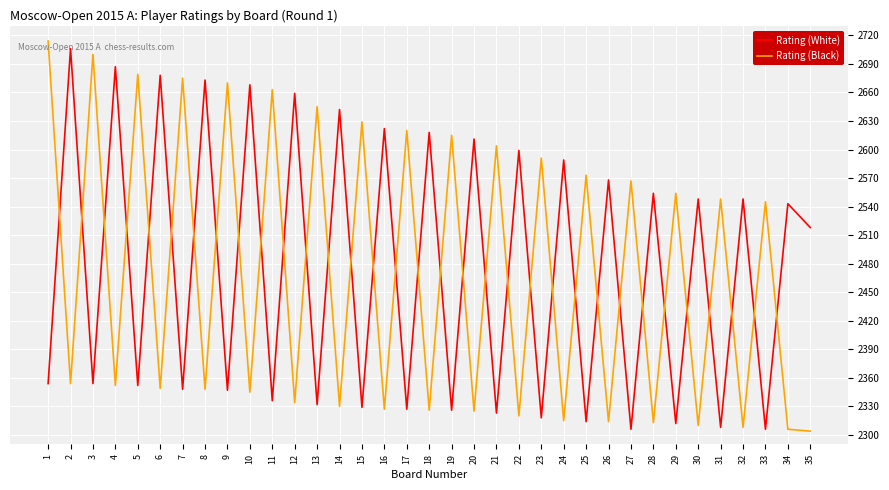

Which series changed the most between 7 and 21?

Rating (Black)